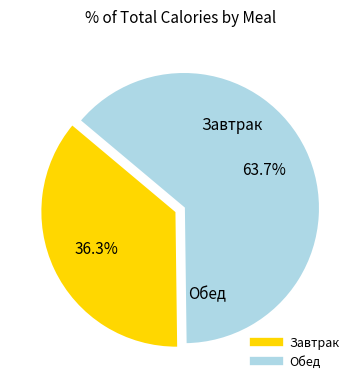

Count the number of slices in the pie.

2